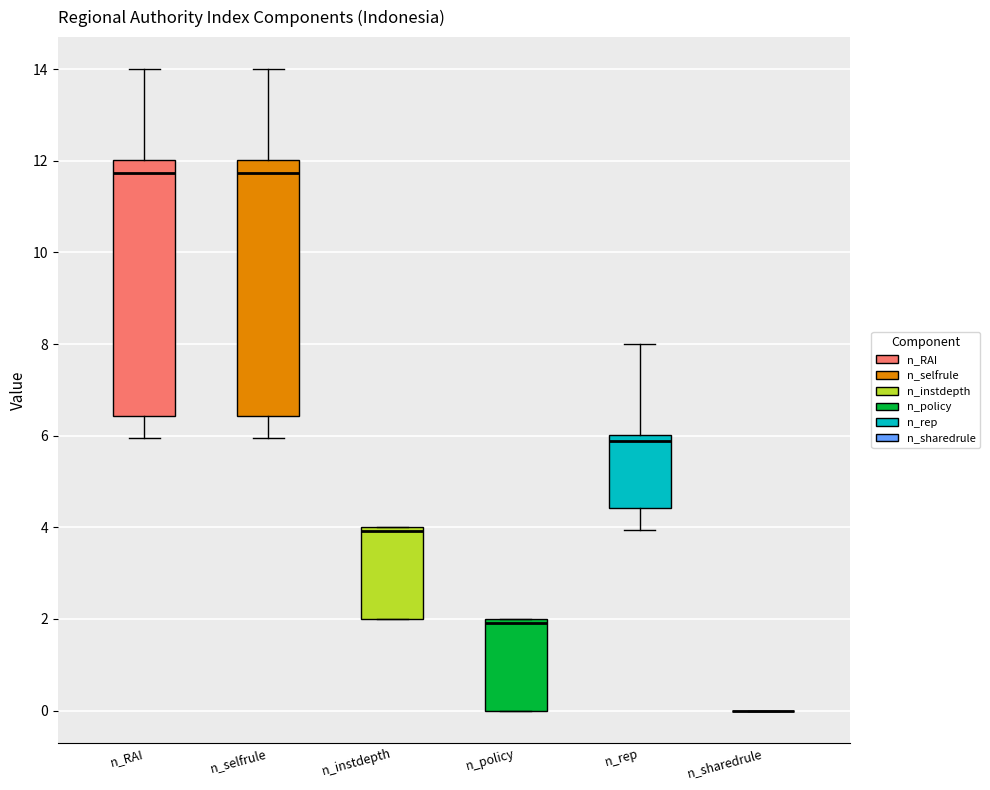

Where does the median line of the box for n_rep sit on the y-axis? The values are not printed on the chart, so give them approximately, as read against the axis.

5.8